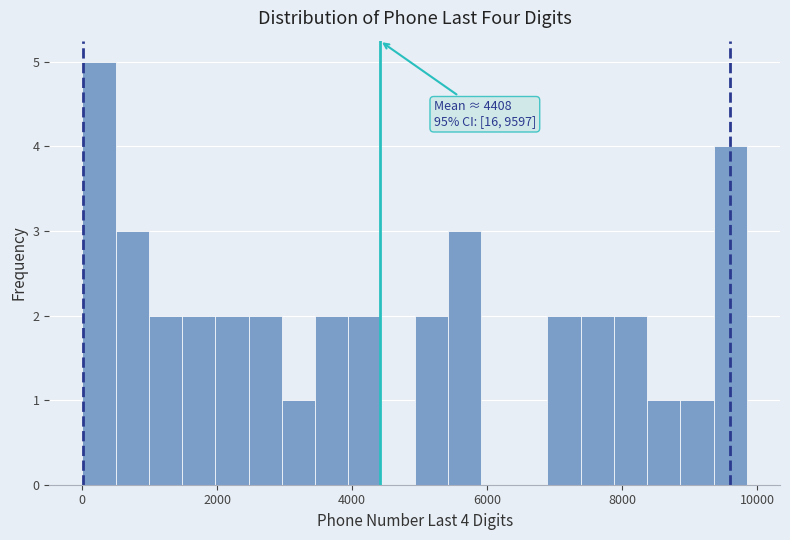

Read against the x-axis, roughly where is the centre of the tallest bar?

200